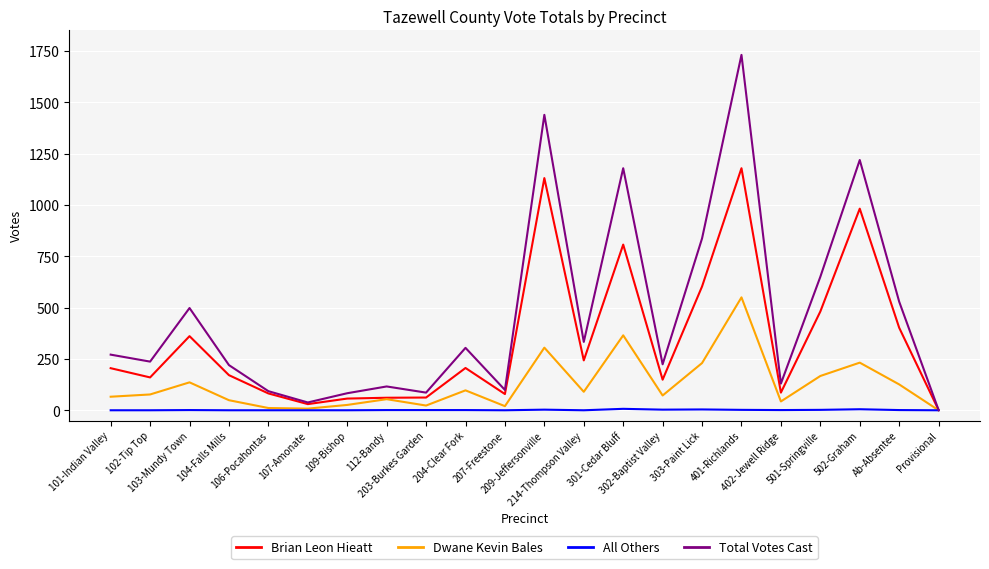

Is this an area chart (filled region under the line)?

No